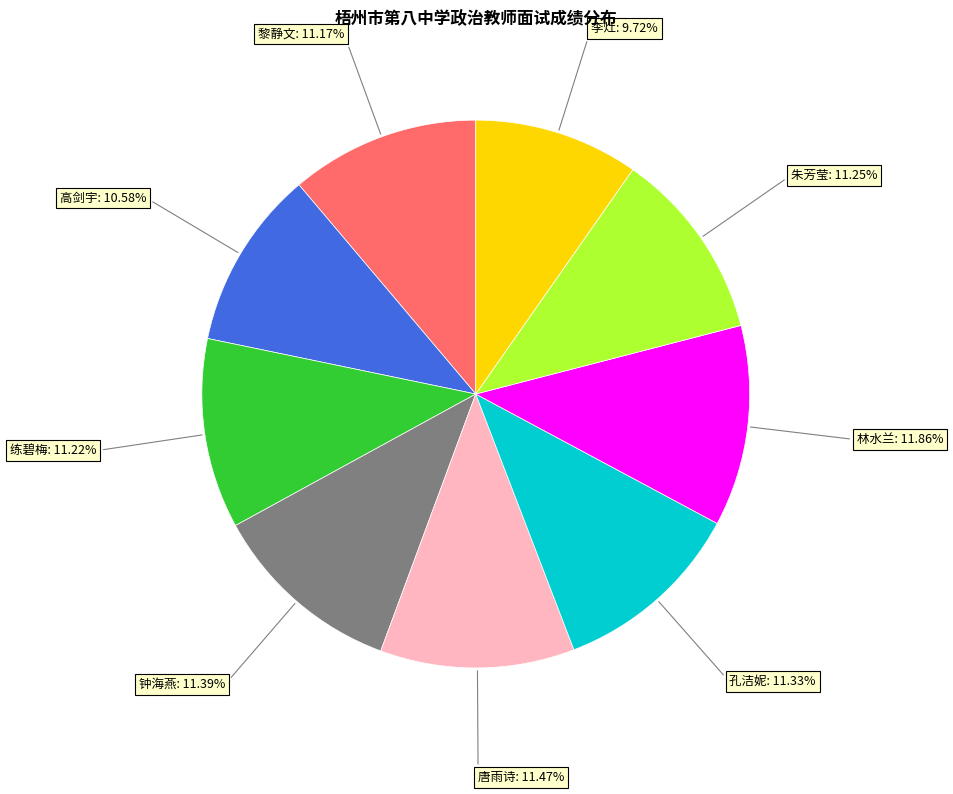

Is there any slice that represents more than half of the pie?

No